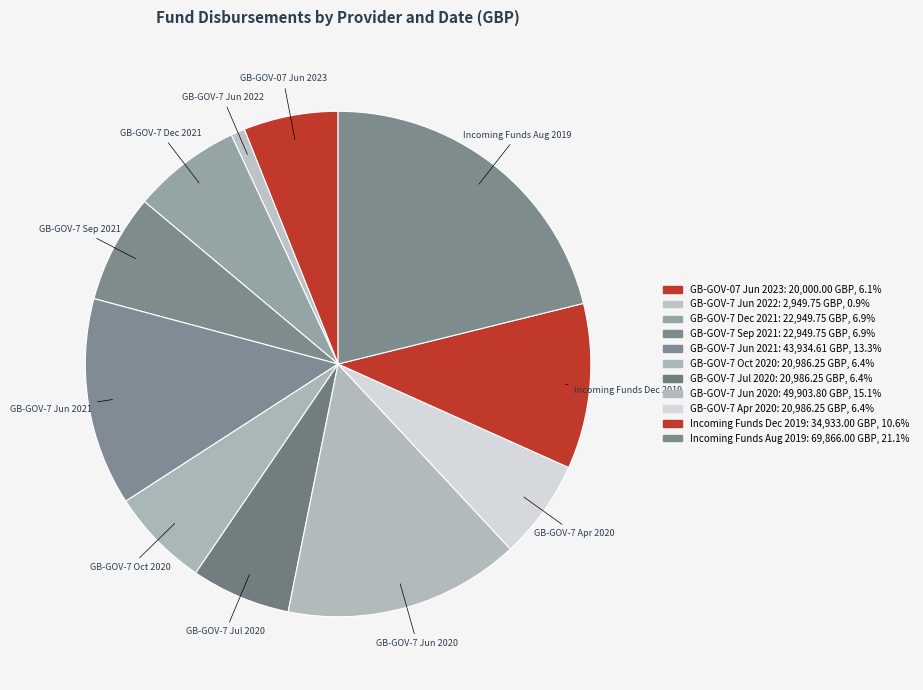

Between GB-GOV-7 Jun 2020 and GB-GOV-7 Dec 2021, which is larger?

GB-GOV-7 Jun 2020